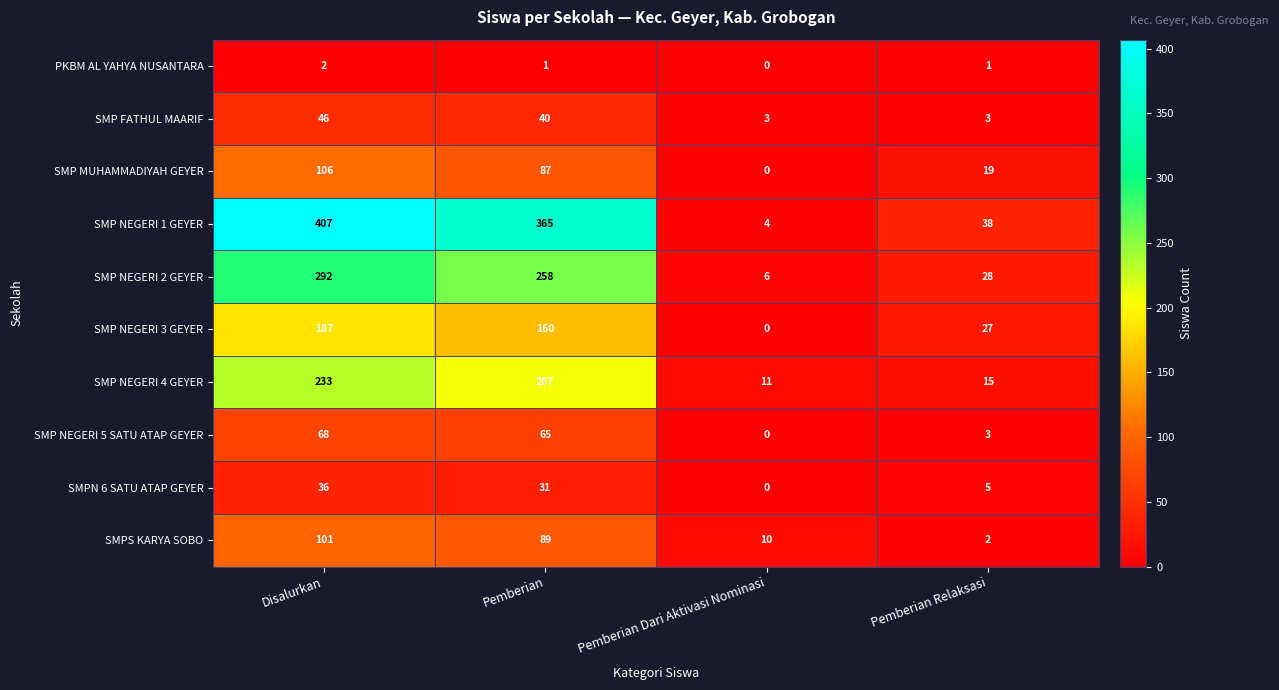

What is the greatest value displayed?

407